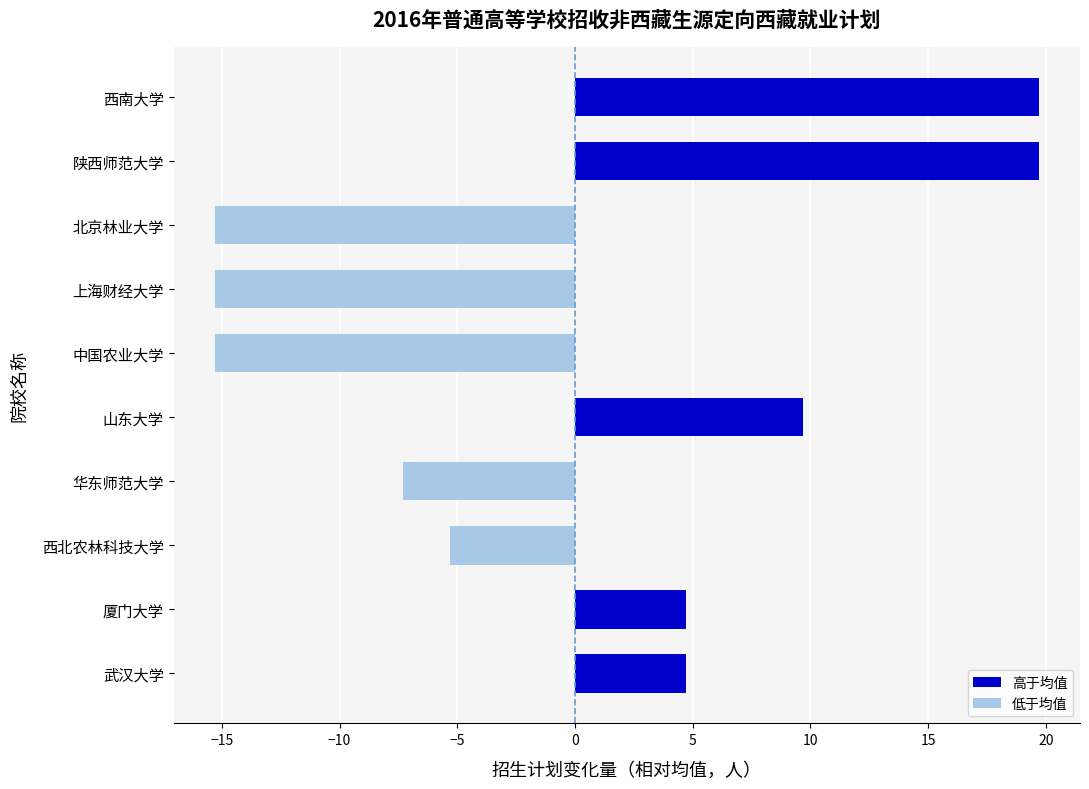

What is the difference between the maximum and minimum values?

35.0